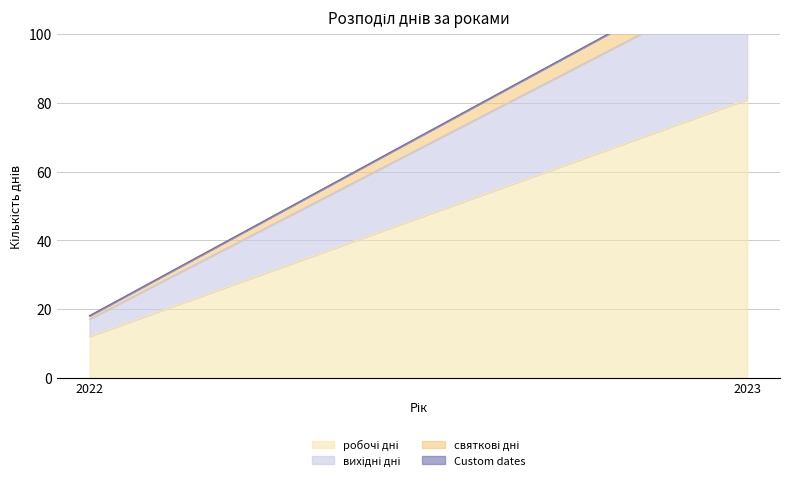

What is the difference between the highest and lowest values at 2022?

12